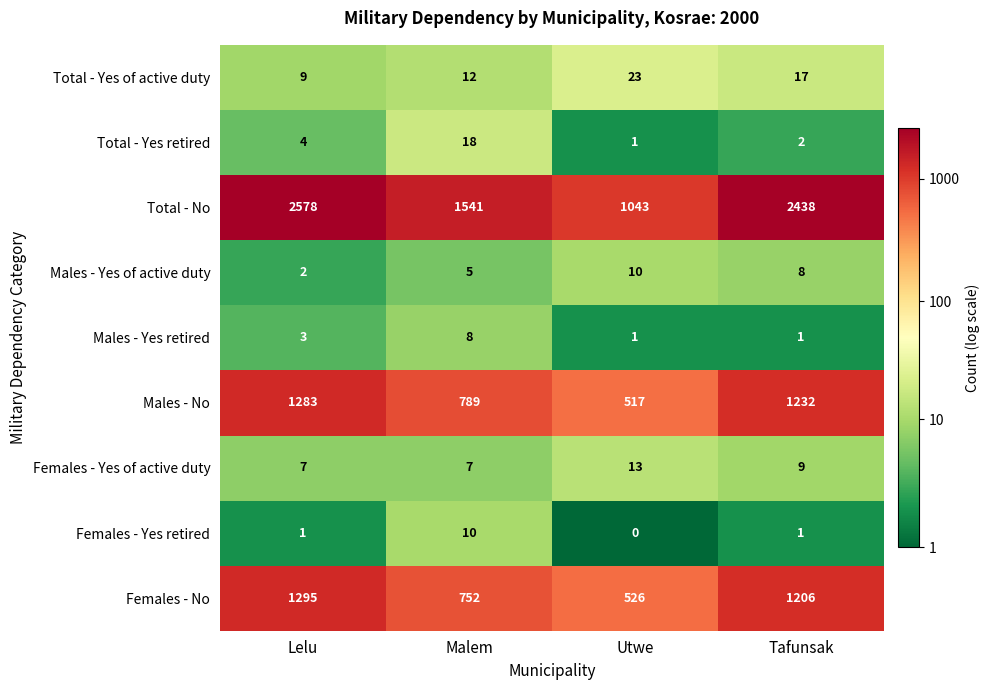

What is the sum of the Total - No values at Tafunsak and Lelu?

5016